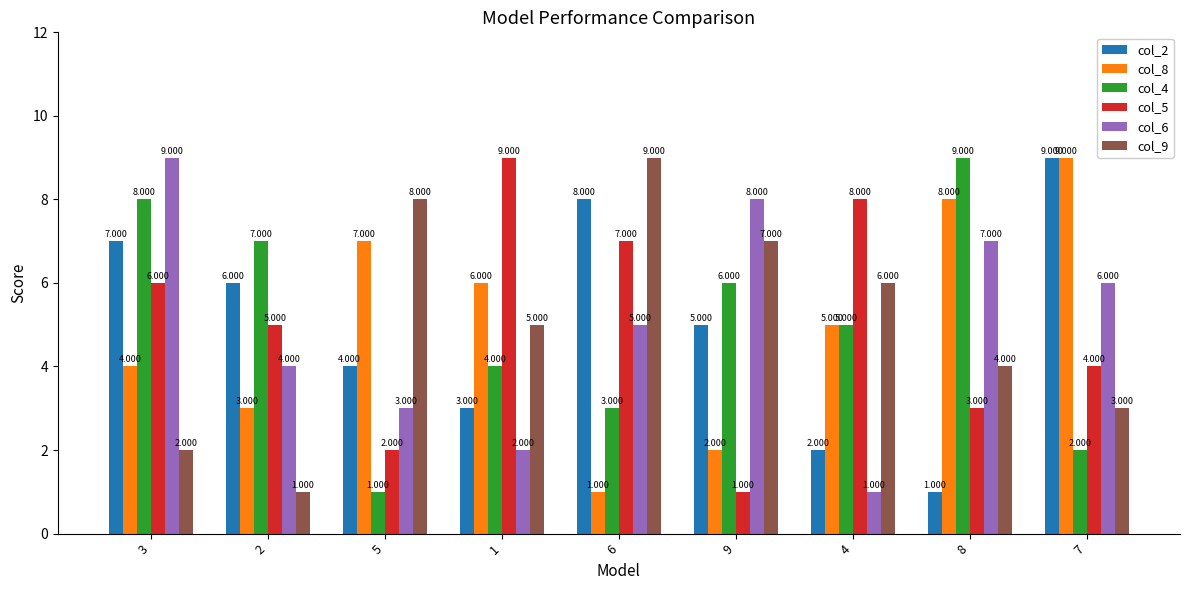

What is the maximum value for col_8?

9